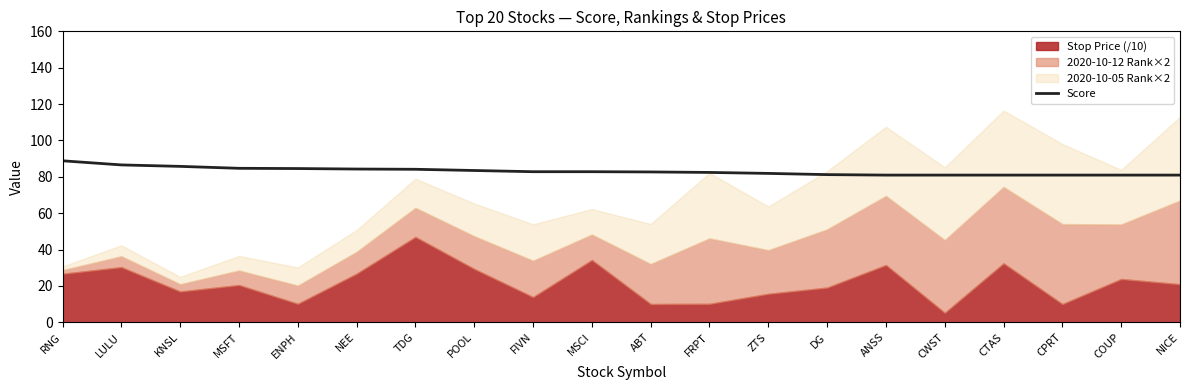

List the labels in order of value, largest first.

RNG, LULU, KNSL, MSFT, ENPH, NEE, TDG, POOL, FIVN, MSCI, ABT, FRPT, ZTS, DG, ANSS, CWST, CTAS, CPRT, COUP, NICE